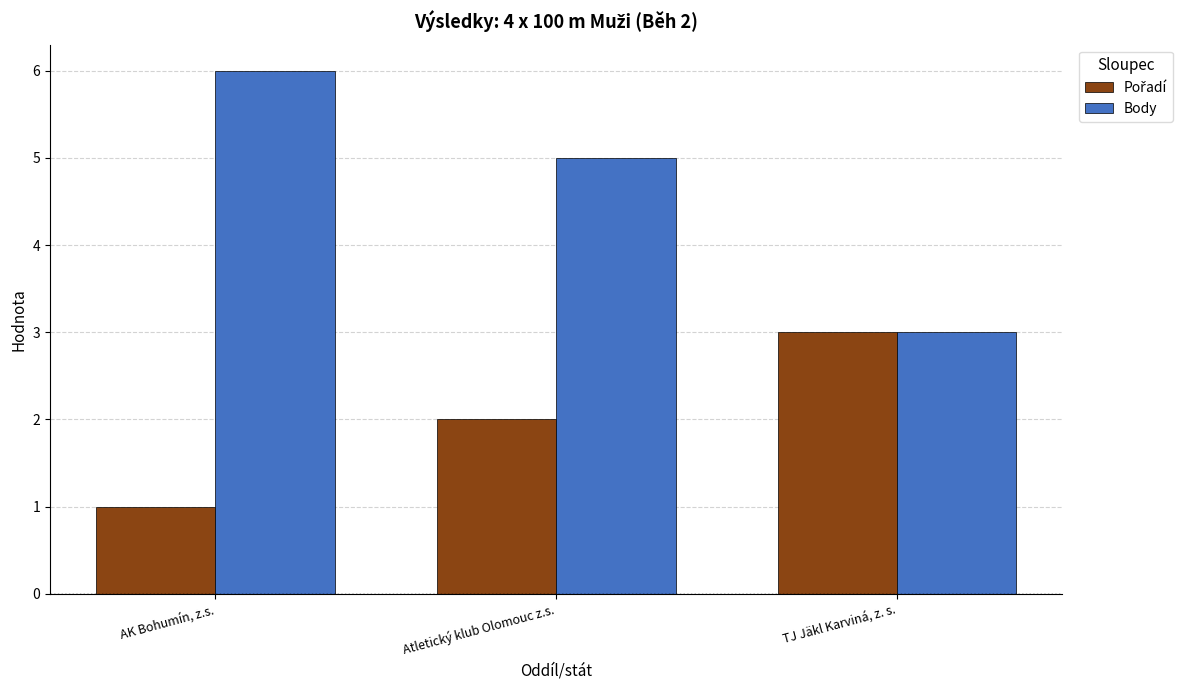

What is the total value across all series at AK Bohumín, z.s.?

7